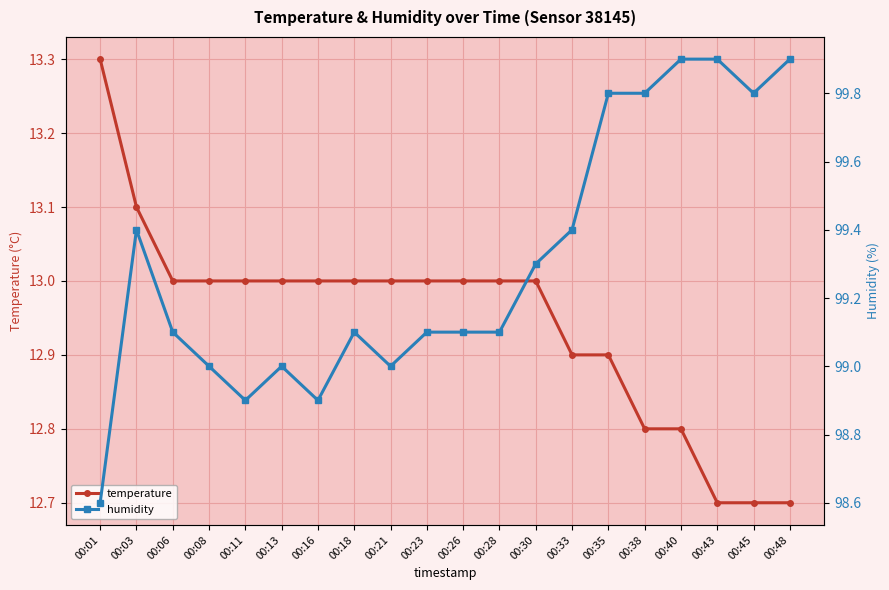

What is the value of the temperature point at the 3rd from the left?

13.0